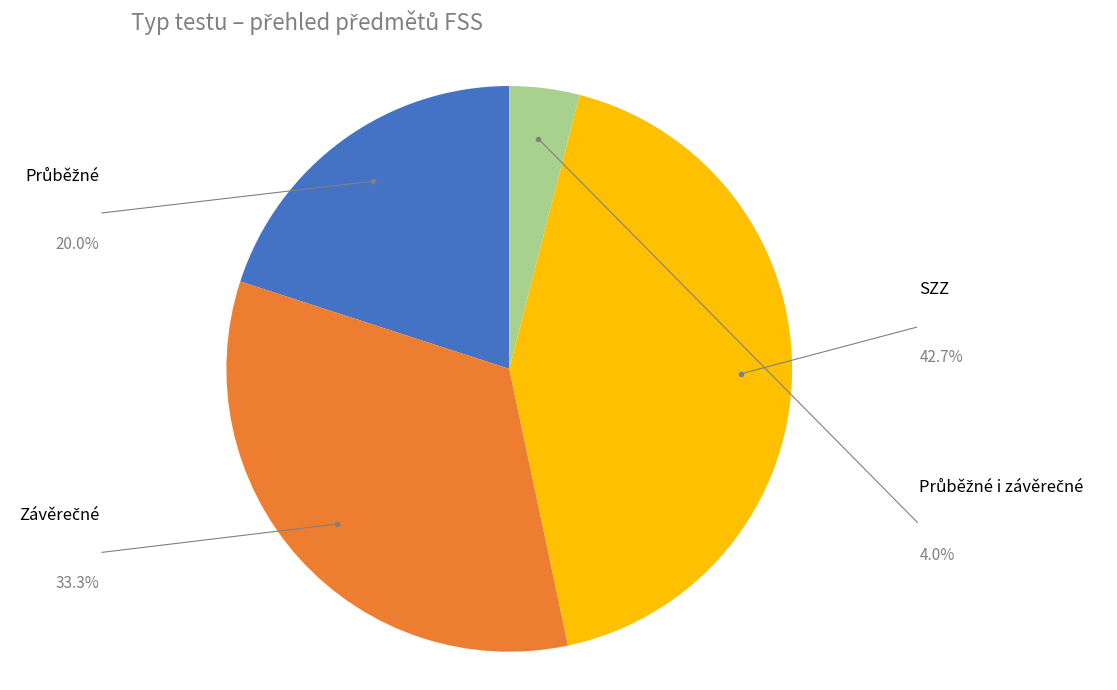

What is the ratio of the value at Závěrečné to the value at Průběžné?

1.7